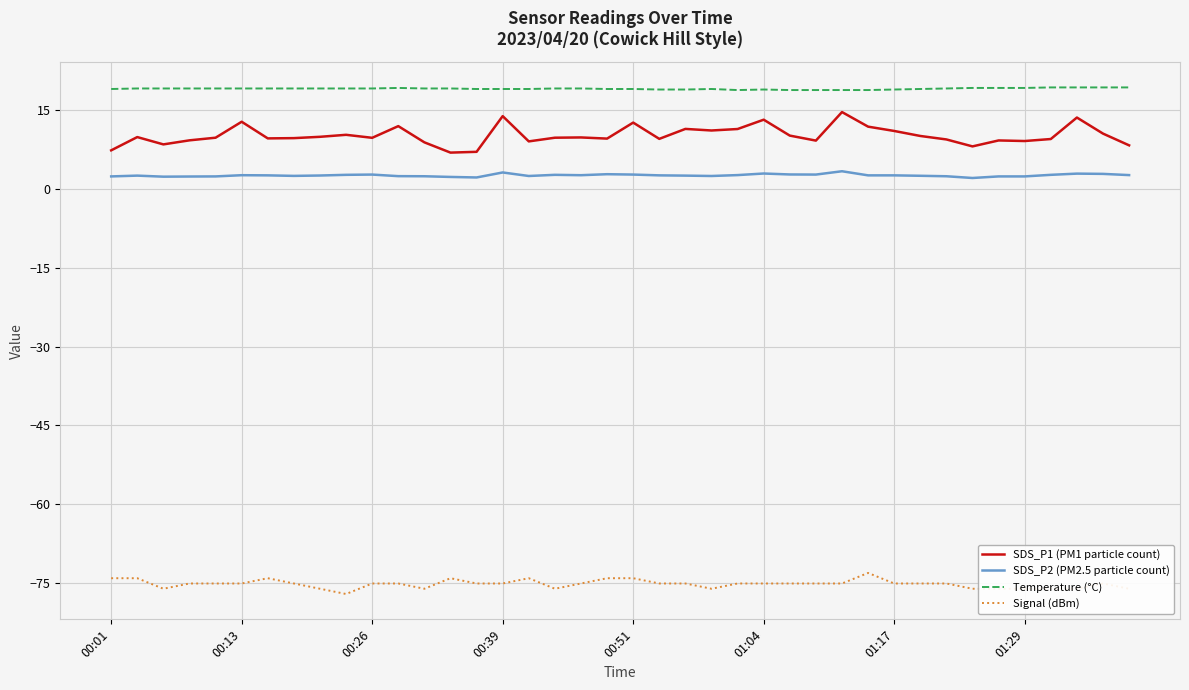

Which series has the largest total across all categories?

Temperature (°C)